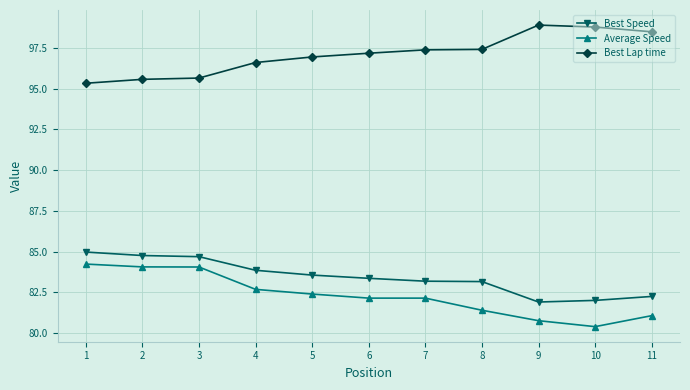

Which series has the largest total across all categories?

Best Lap time